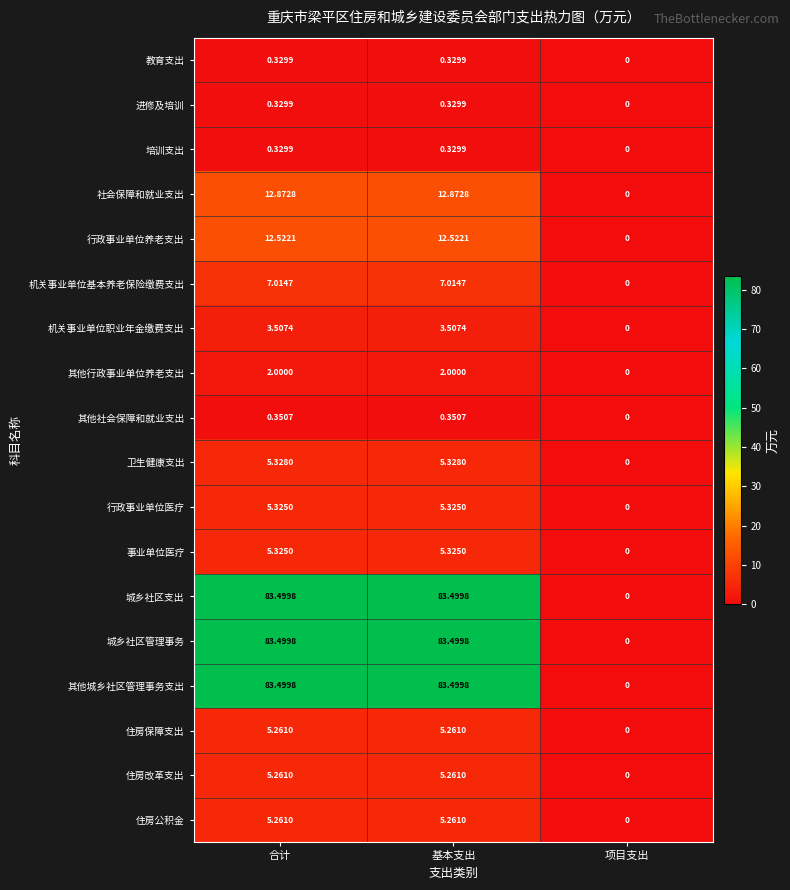

At which label does 机关事业单位基本养老保险缴费支出 first exceed 7?

合计